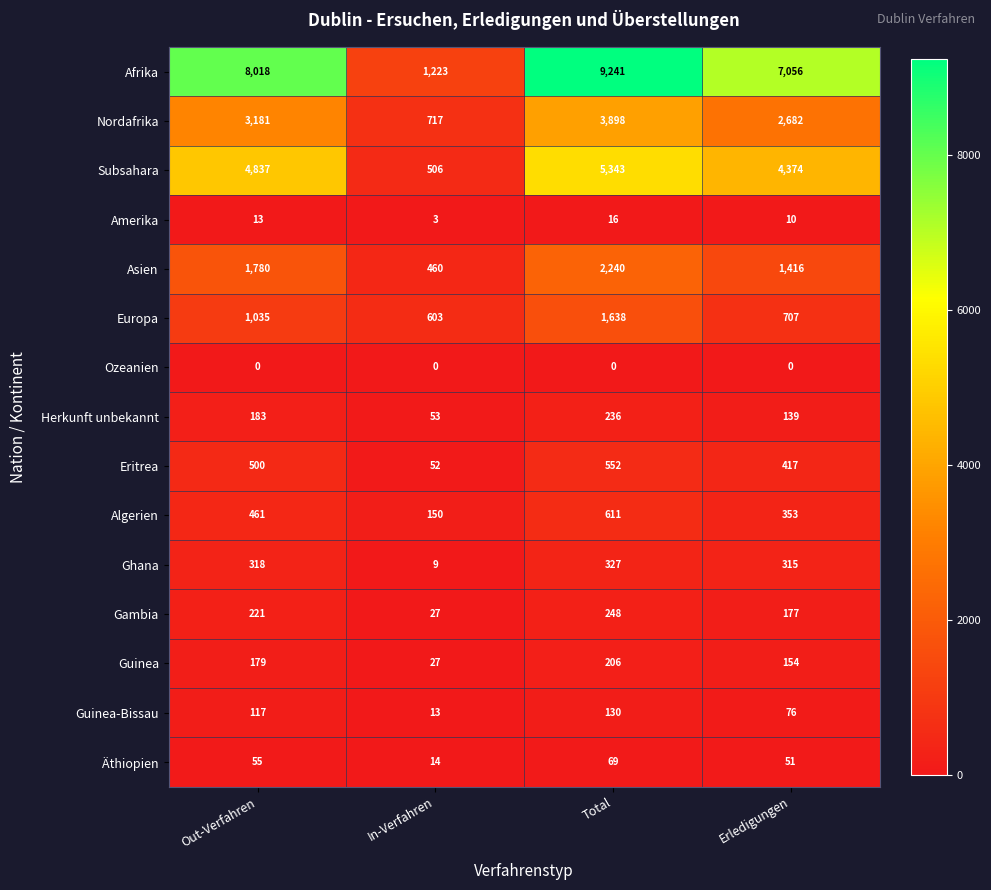

How many distinct data groups are displayed?

15